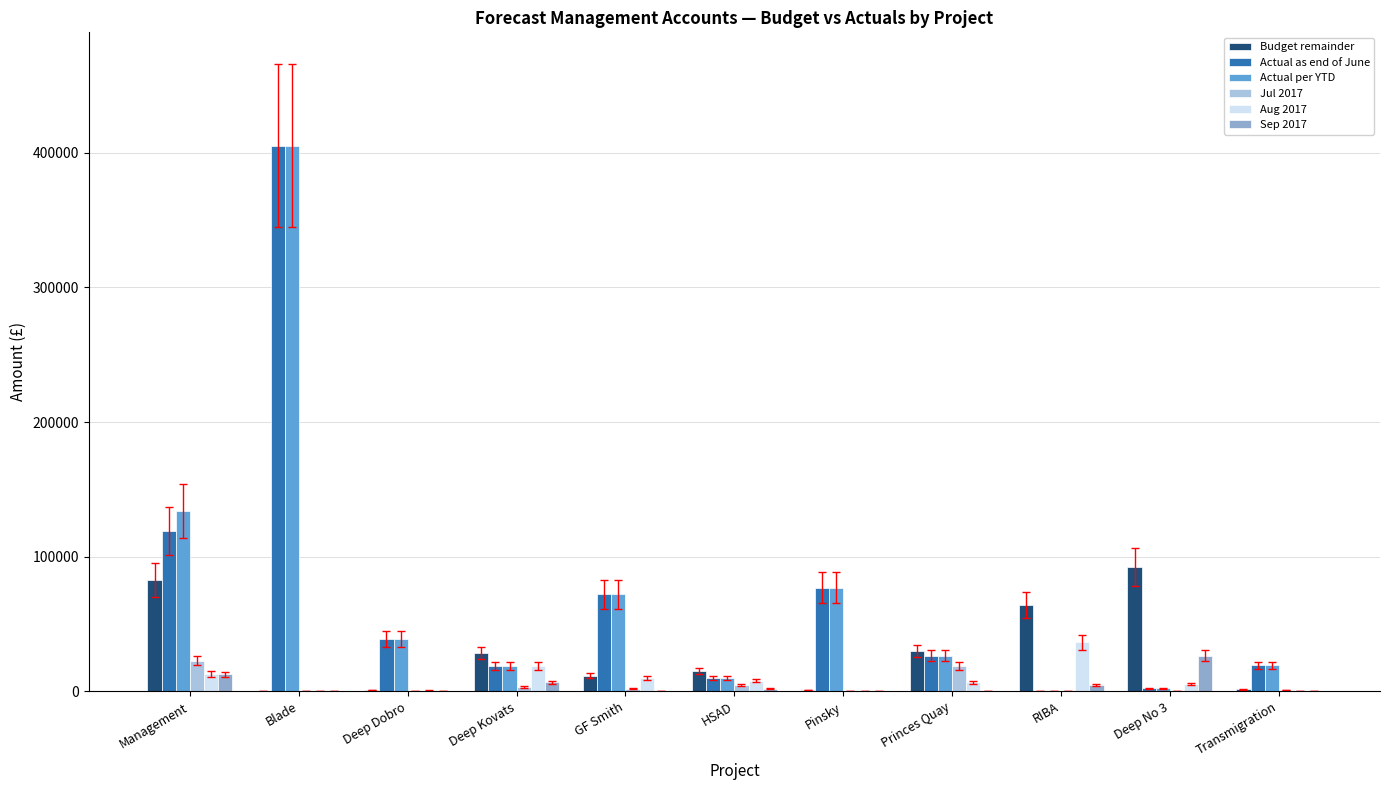

True or false: Actual as end of June has a value of 18900.0 at Deep Kovats.

True